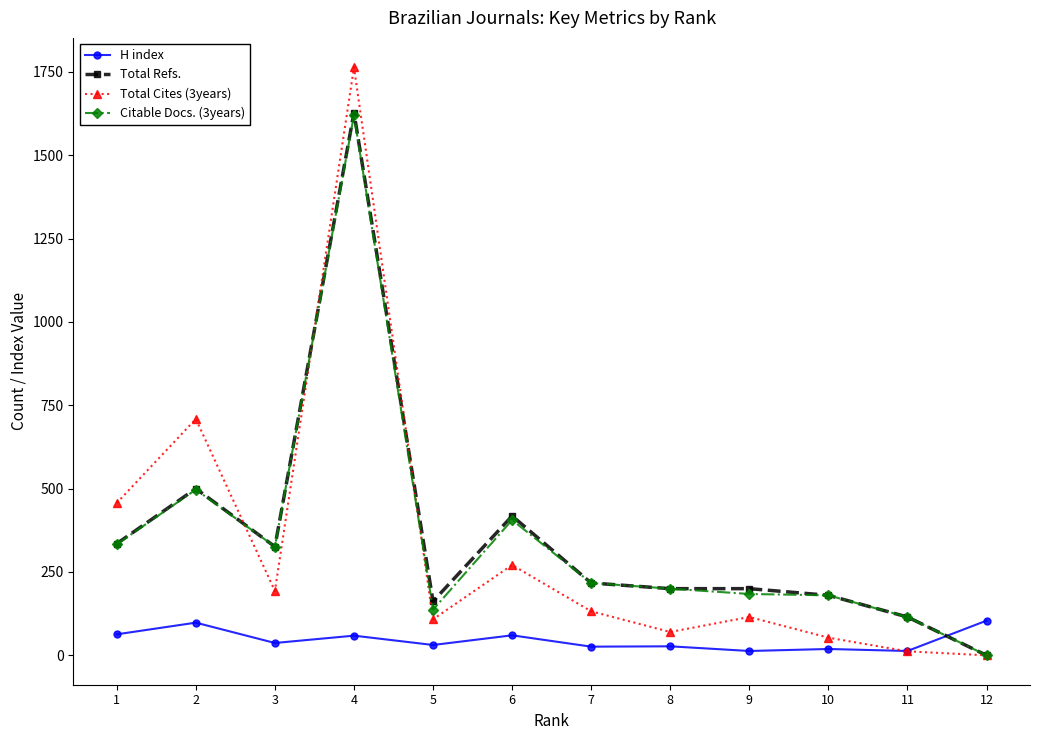

What is the value of the Citable Docs. (3years) point at the 9th from the left?

184